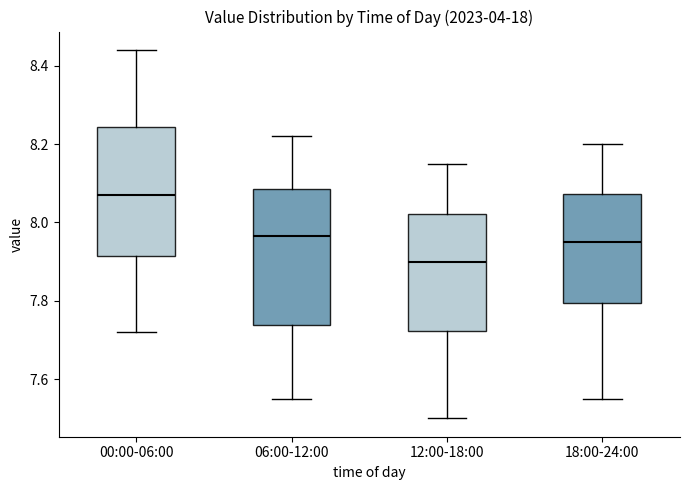

Which box is the tallest, from its lower edge to its upper edge?

06:00-12:00